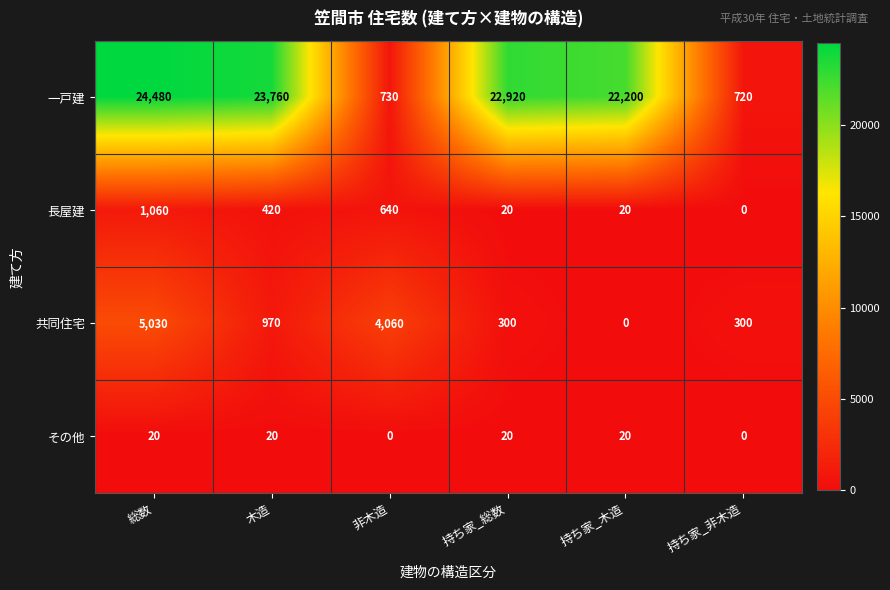

The value of 一戸建 at 持ち家_非木造 is 720. True or false?

True